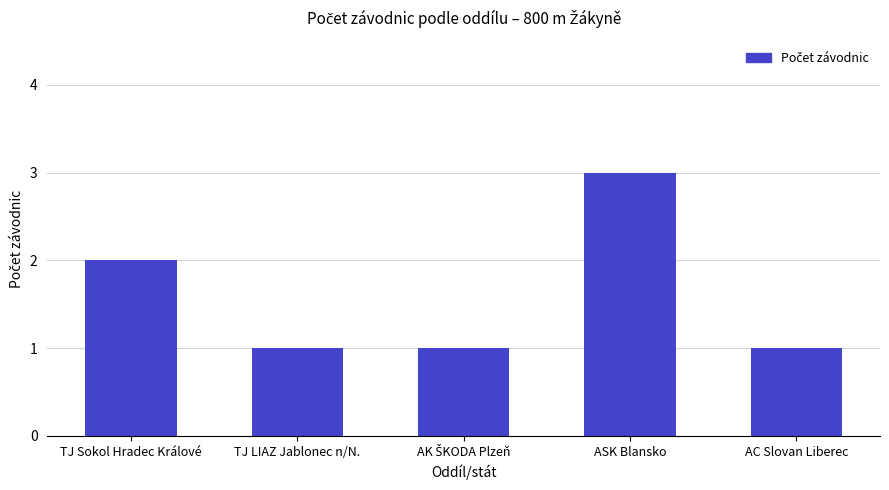

Are the bars horizontal?

No